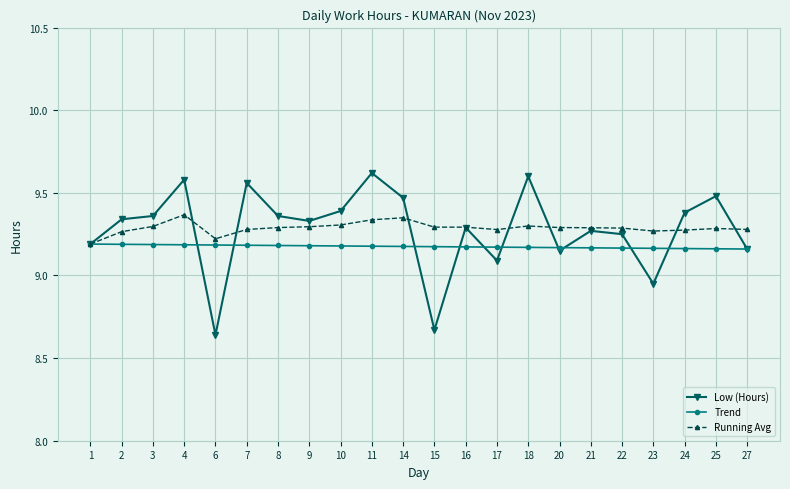

The Running Avg series shows 9.3 at 21. True or false?

True